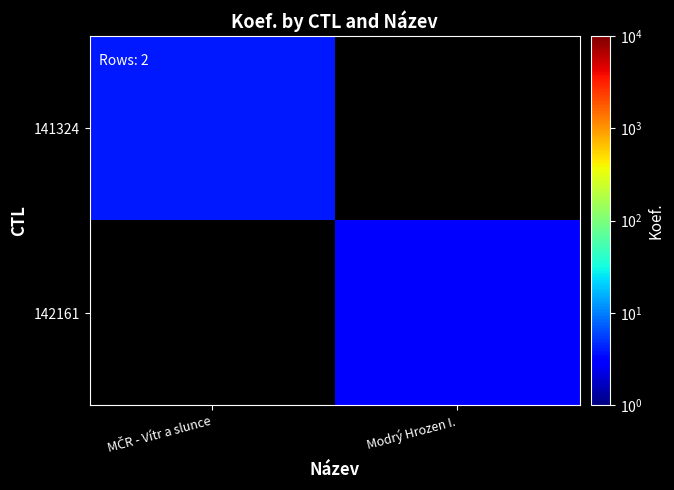

Between MČR - Vítr a slunce and Modrý Hrozen I., which series saw the biggest shift?

141324